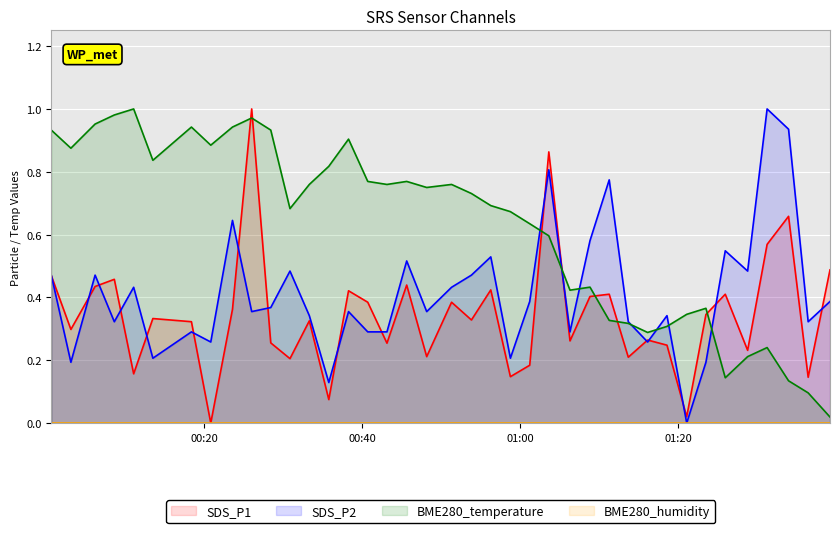

How many series are shown in this chart?

4